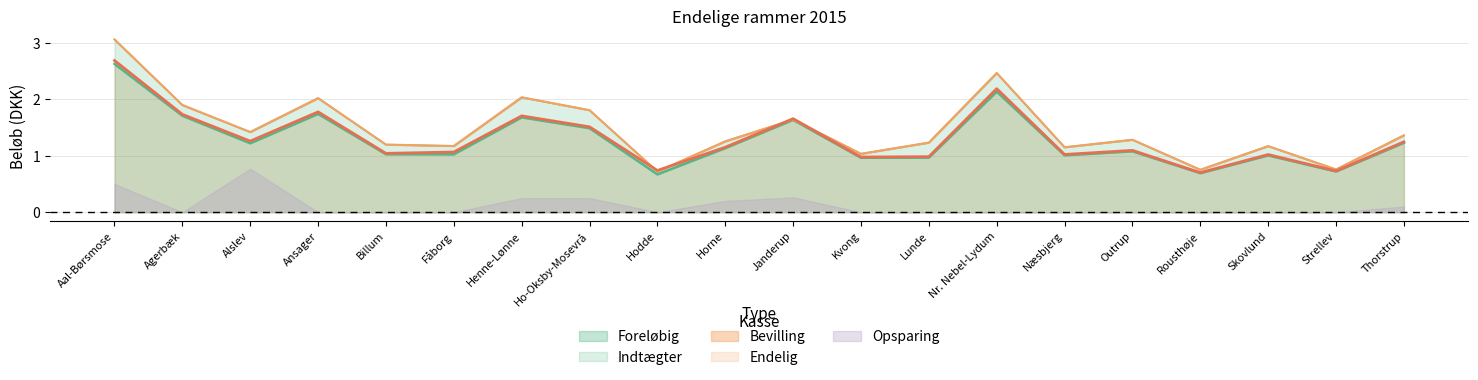

At which label does Endelig reach its peak?

Aal-Børsmose